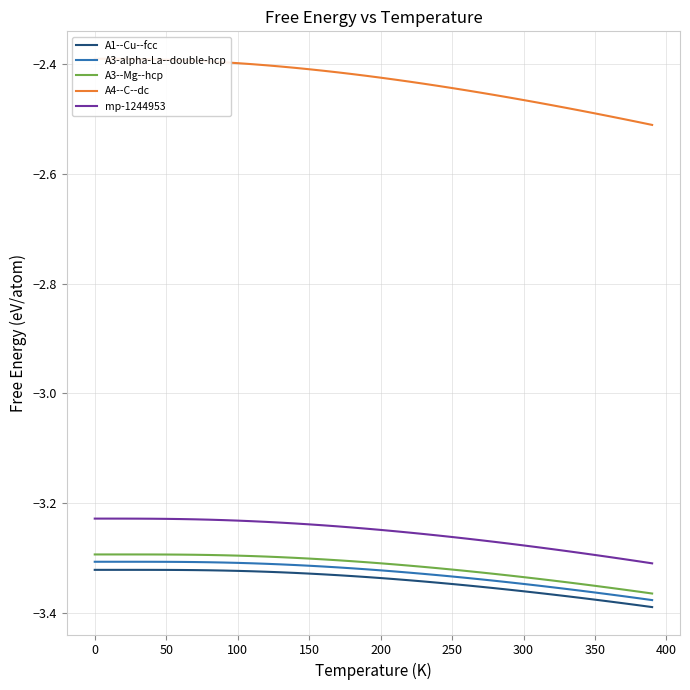

True or false: A3--Mg--hcp and A3-alpha-La--double-hcp cross at least once.

False